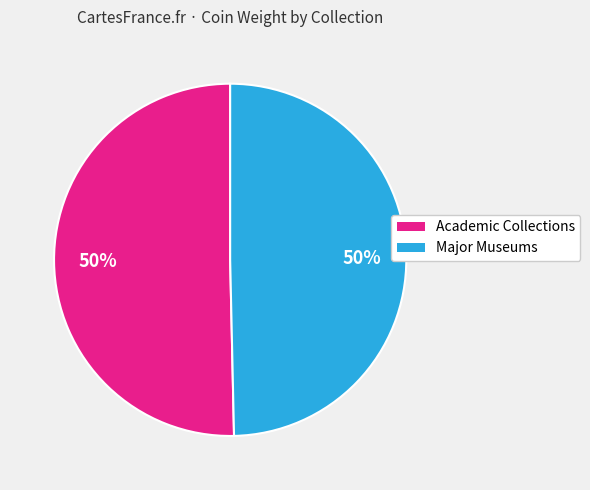

To the nearest percent, what percentage of the pie is Academic Collections?

50%